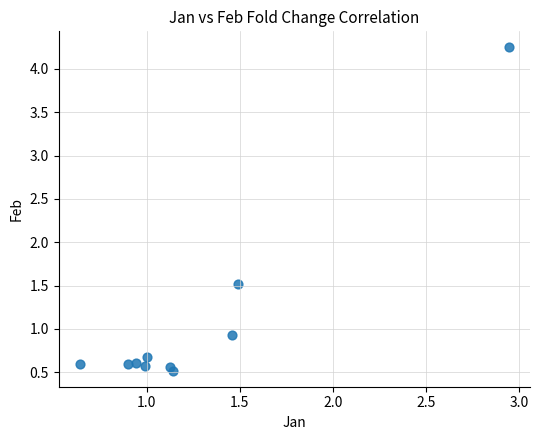

What is the range of X values (max minus min)?

2.3